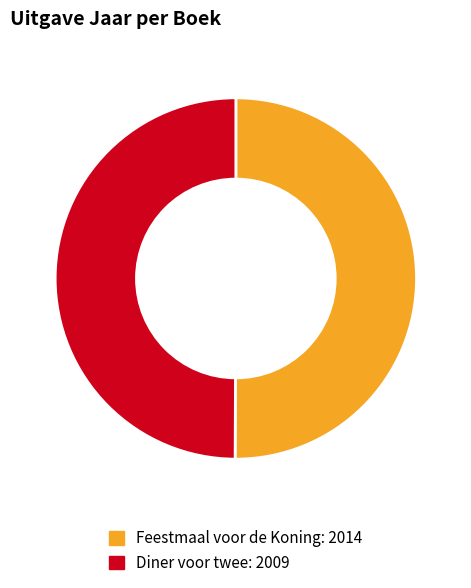

Do Feestmaal voor de Koning and Diner voor twee together represent more than half of the pie?

Yes